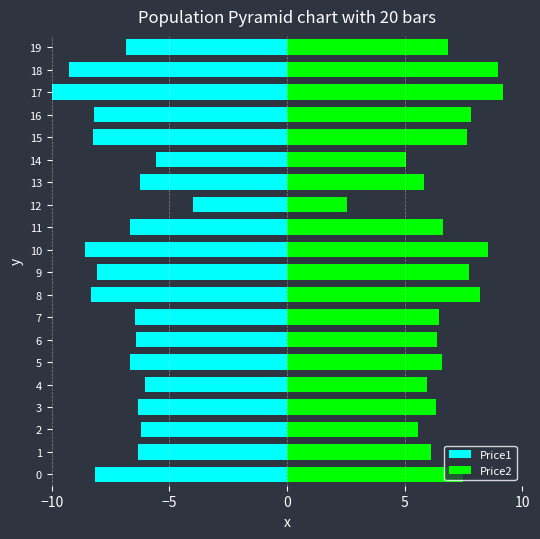

Where is Price2 nearest to the value 5?

14